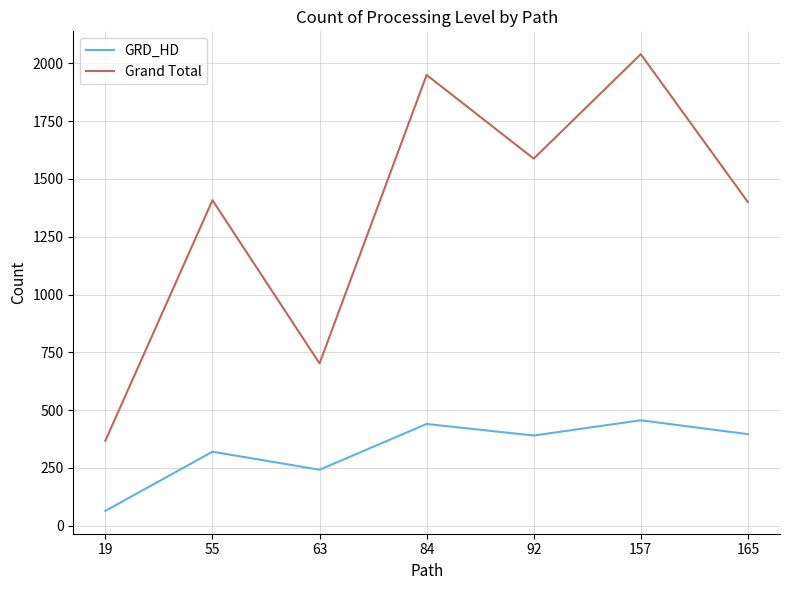

What is the sum of the GRD_HD values at 165 and 92?

786